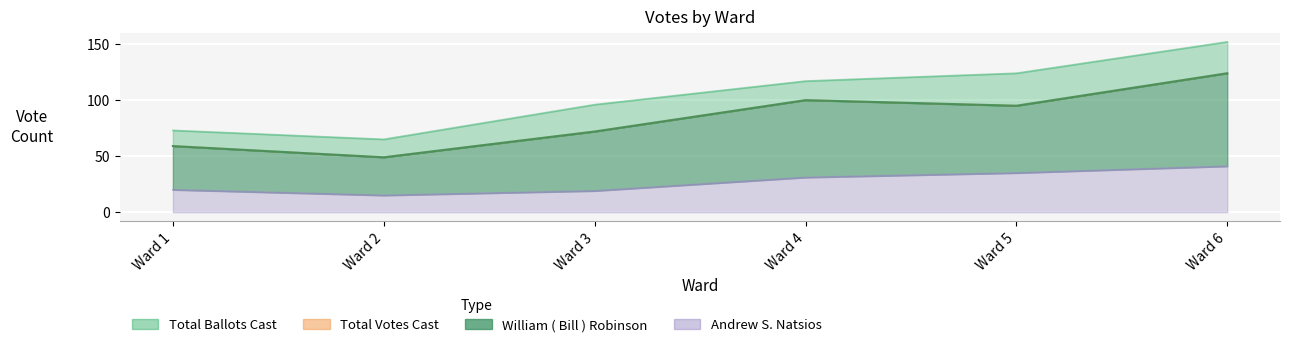

What is the difference between the maximum and minimum values in the Andrew S. Natsios series?

26